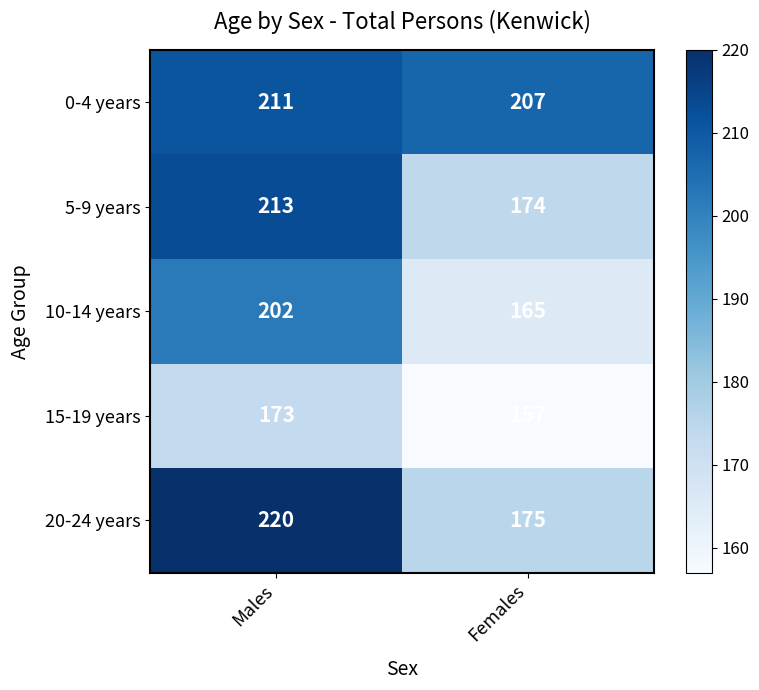

Which label corresponds to the smallest value in the chart?

Females